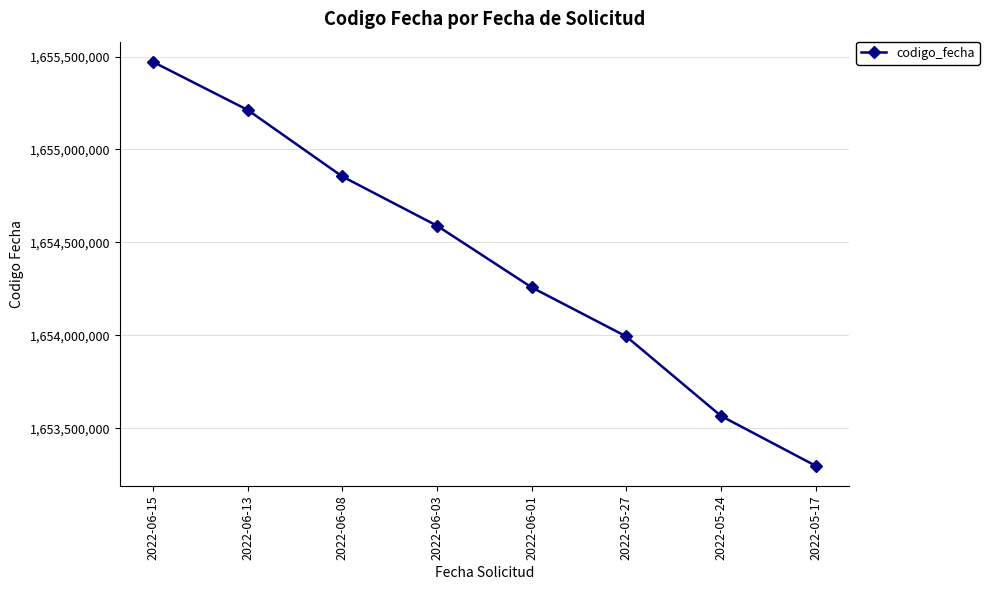

What is the difference between the second highest and minimum values?

1915190